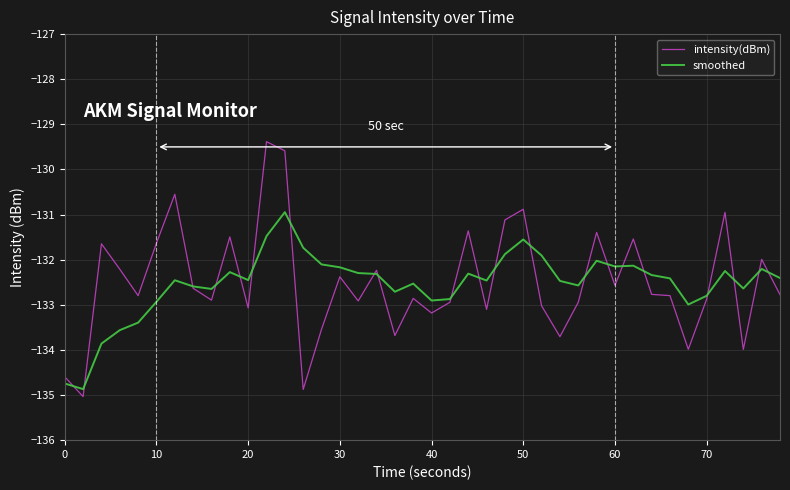

What is the maximum value shown in the chart?

-129.4